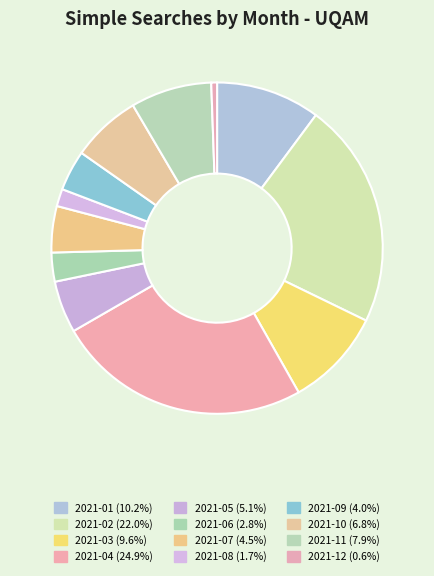

Combined, do 2021-04 and 2021-09 account for over 50%?

No